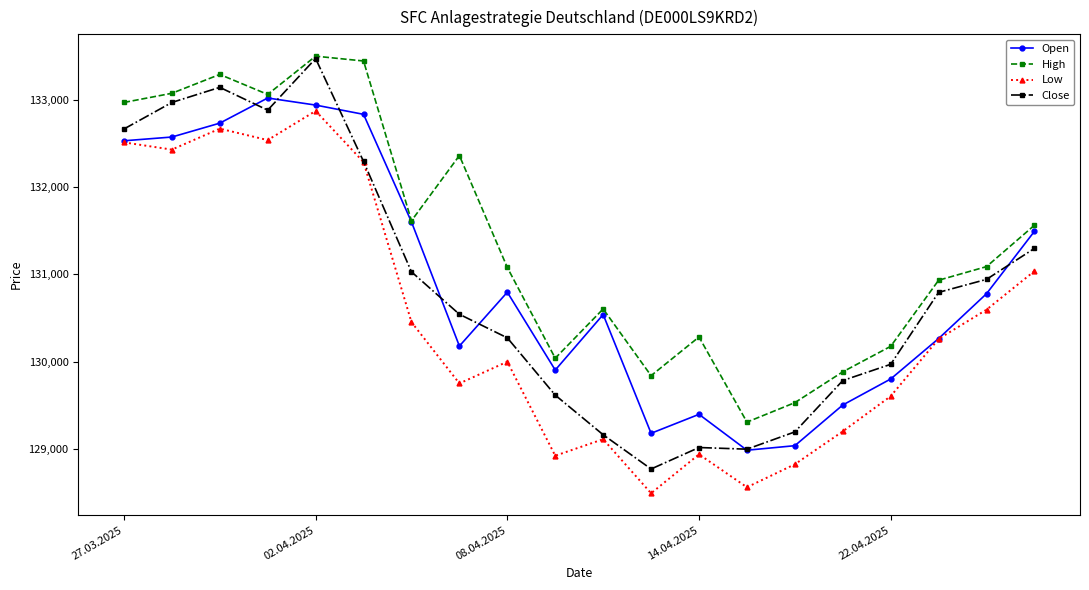

Does the chart have visible grid lines?

No